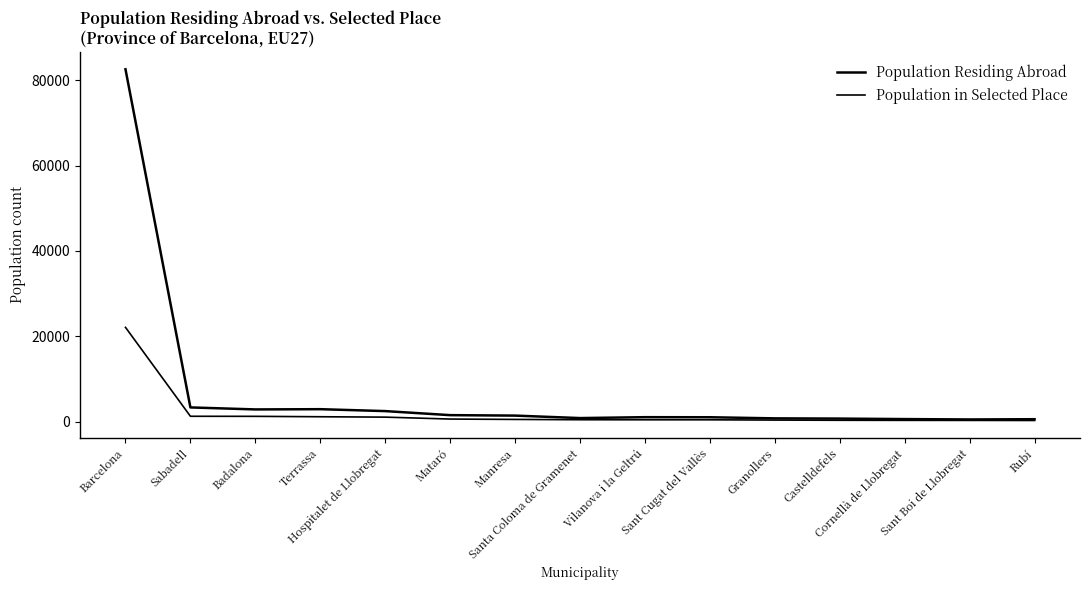

How many lines are shown in the chart?

2